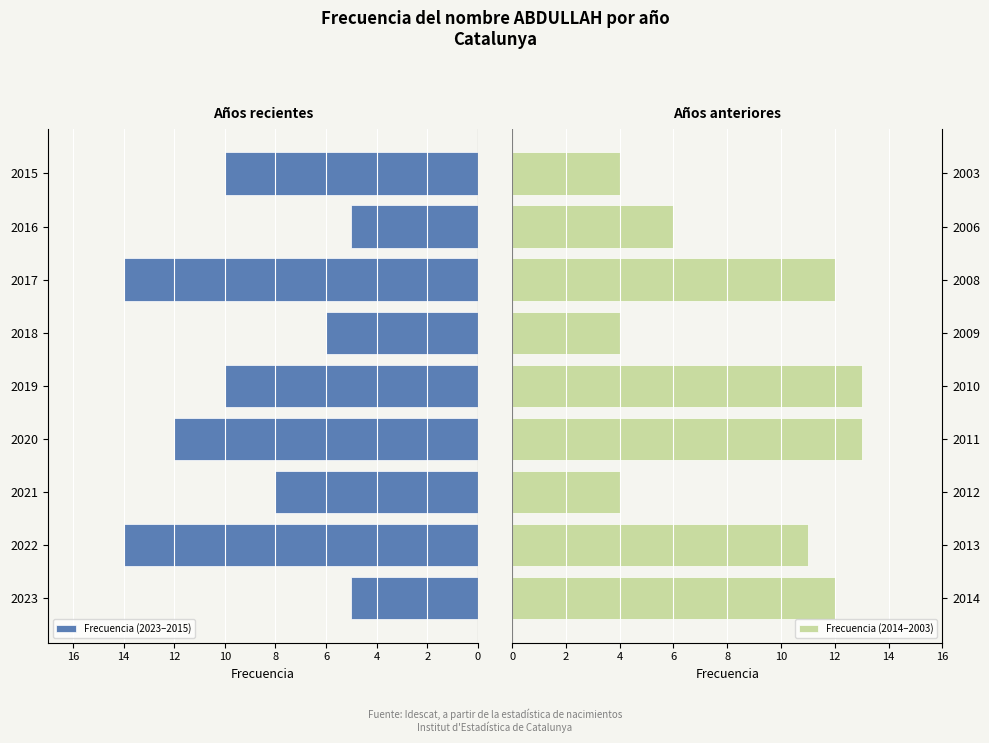

The value of Frecuencia (2014–2003) at 2014 is 12. True or false?

True